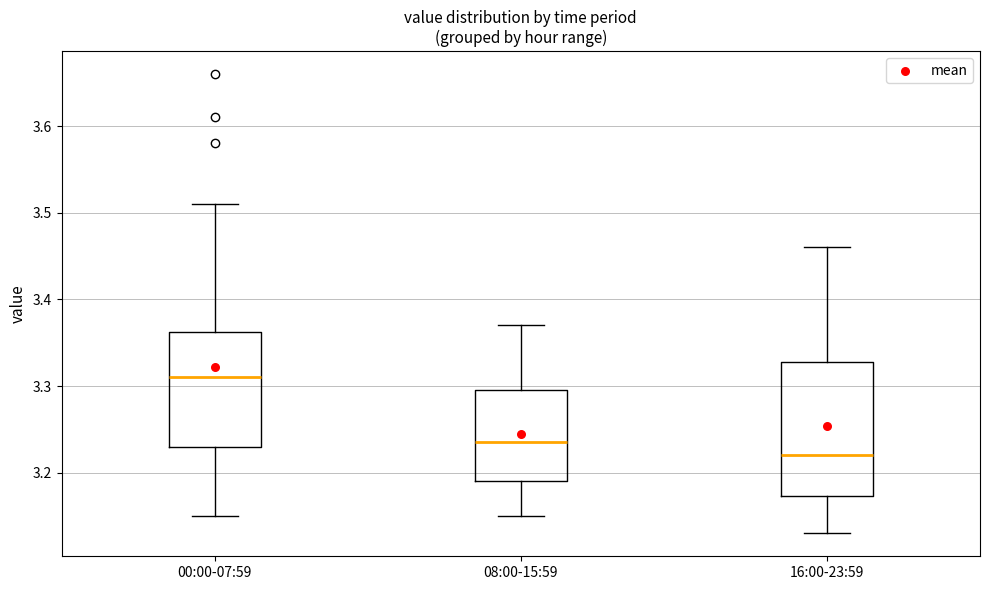

Reading left to right, read every box against the y-axis: the position of its median line, the range the box covers, and the ends of its whiskers. The values are not printed on the chart, so give them approximately, as read against the axis.

00:00-07:59: median 3.31, box 3.23 to 3.36, whiskers 3.15 to 3.51
08:00-15:59: median 3.24, box 3.19 to 3.30, whiskers 3.15 to 3.37
16:00-23:59: median 3.22, box 3.17 to 3.33, whiskers 3.13 to 3.46